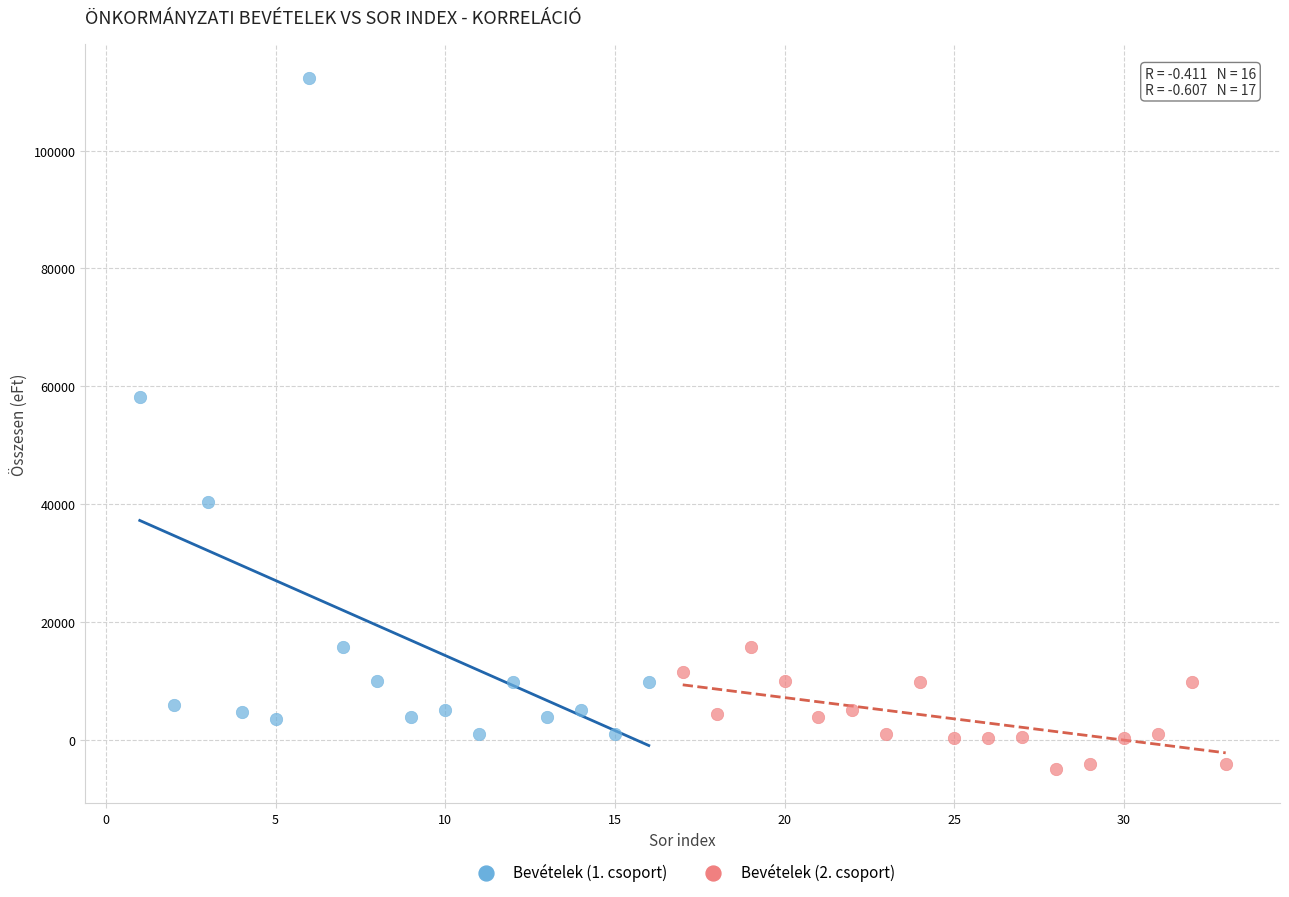

Which series has the widest spread of Y values?

Bevételek (1. csoport)